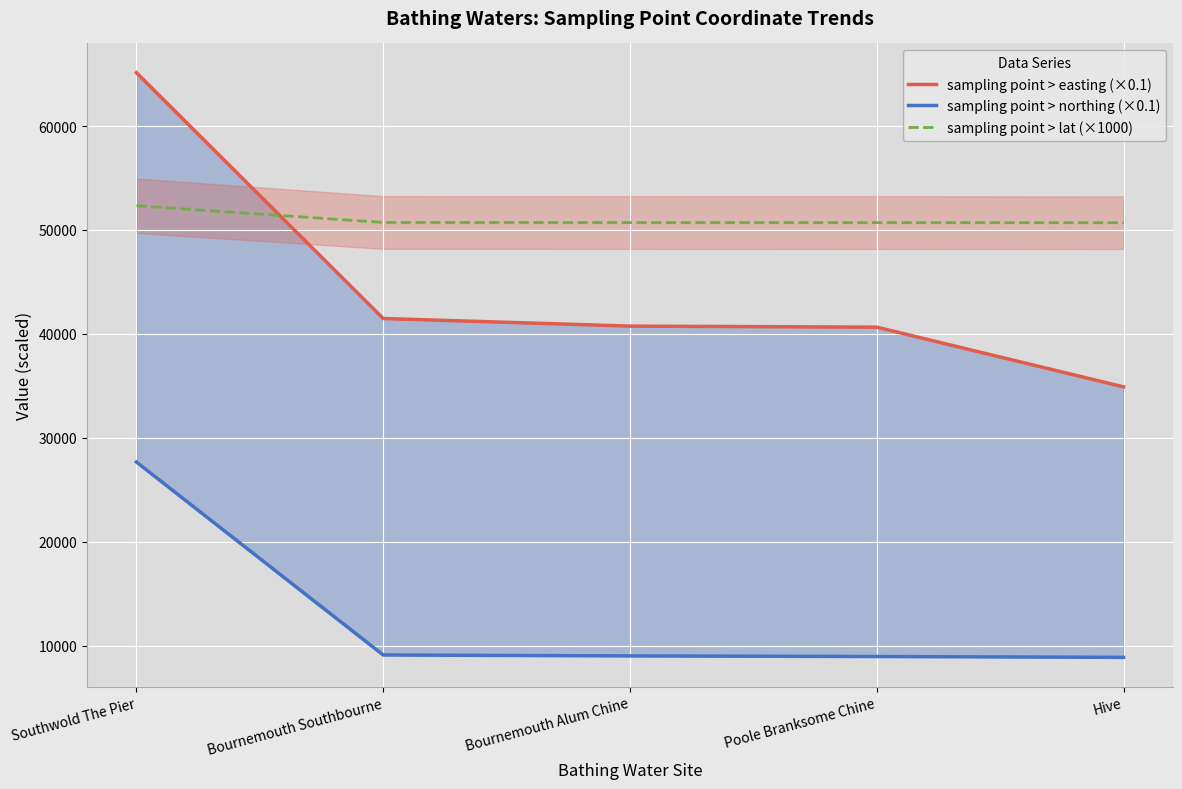

Rank the series by their maximum value, from highest to lowest.

sampling point > easting (×0.1), sampling point > lat (×1000), sampling point > northing (×0.1)